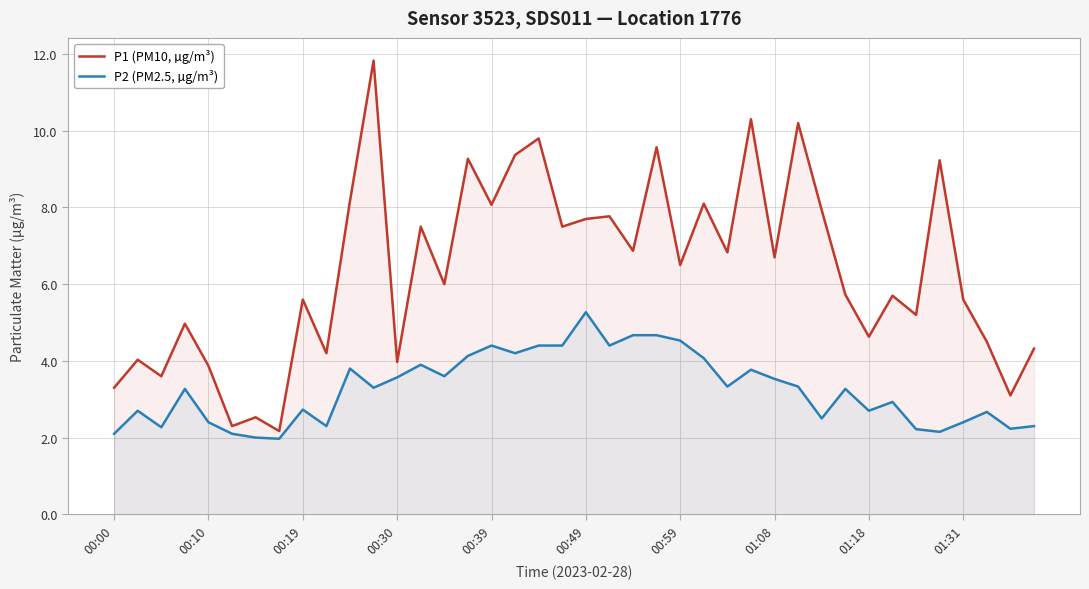

How many lines are shown in the chart?

2